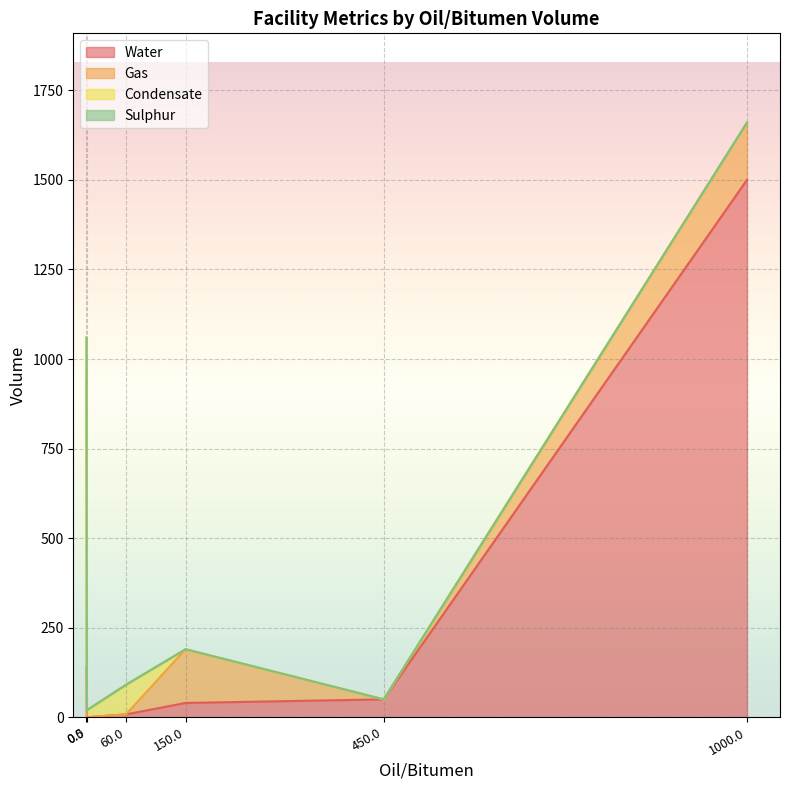

True or false: Sulphur has more than 1 points higher than both neighbors.

False